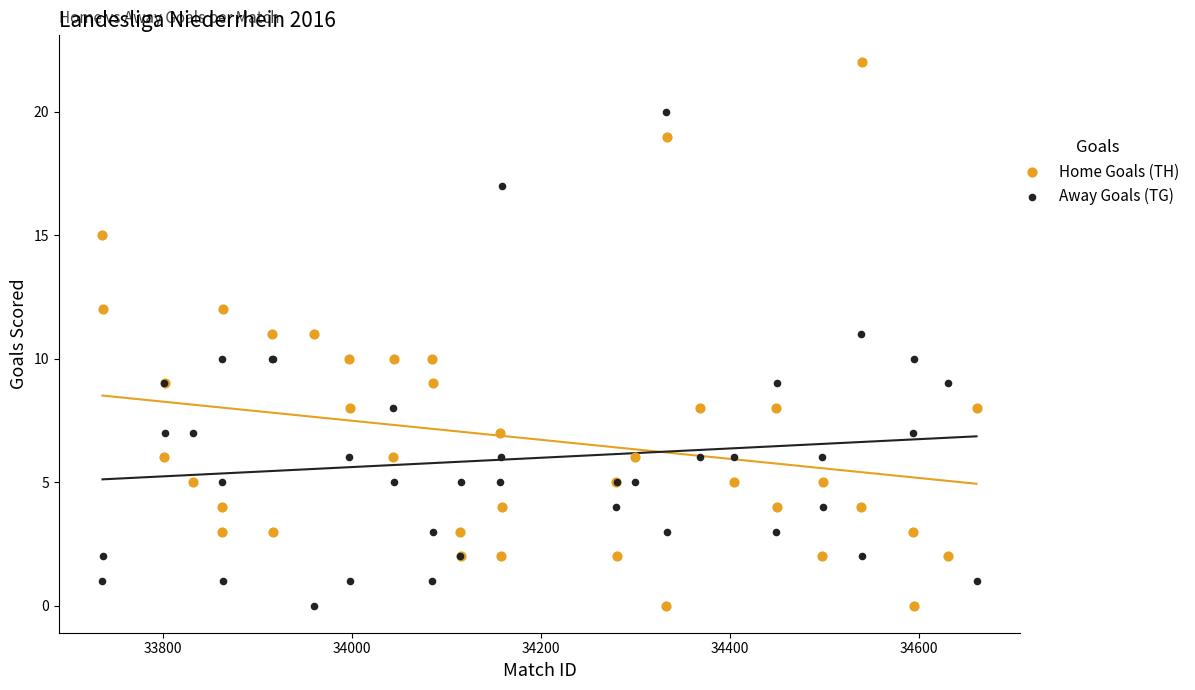

What are all the series names shown in the legend?

Home Goals (TH), Away Goals (TG)